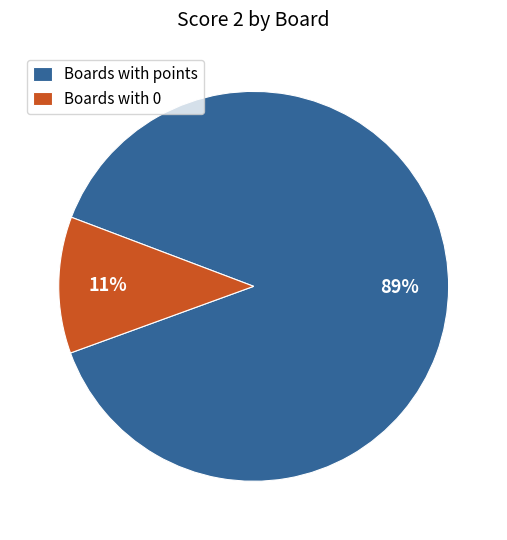

Do Boards with 0 and Boards with points together represent more than half of the pie?

Yes